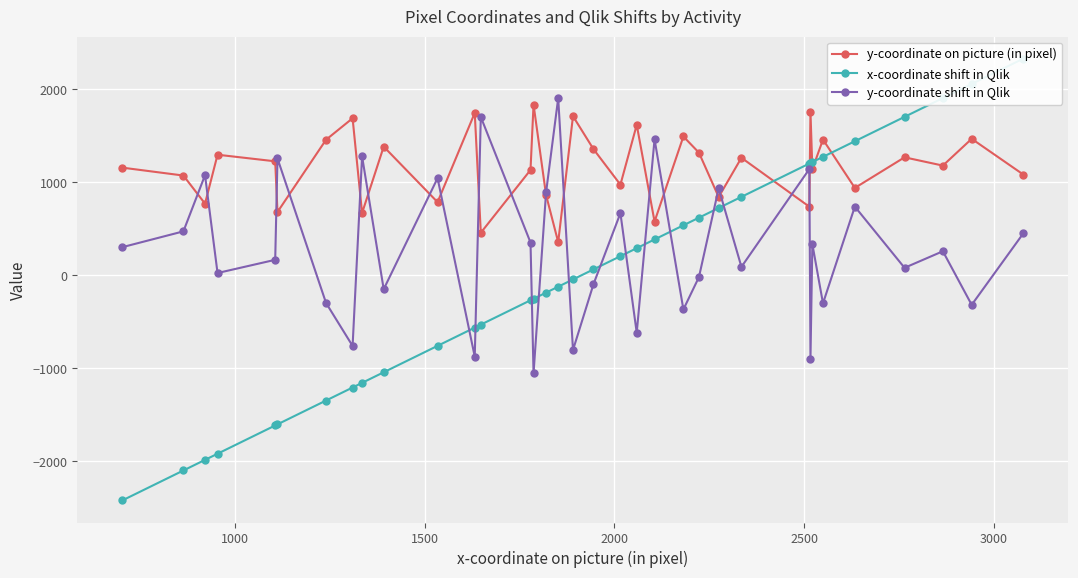

In y-coordinate shift in Qlik, how many points are lower than both neighbors (excluding endpoints)?

13